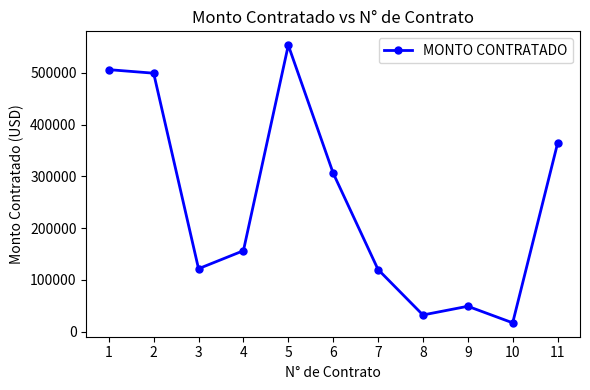

True or false: there are more than 2 points higher than both neighbors.

False